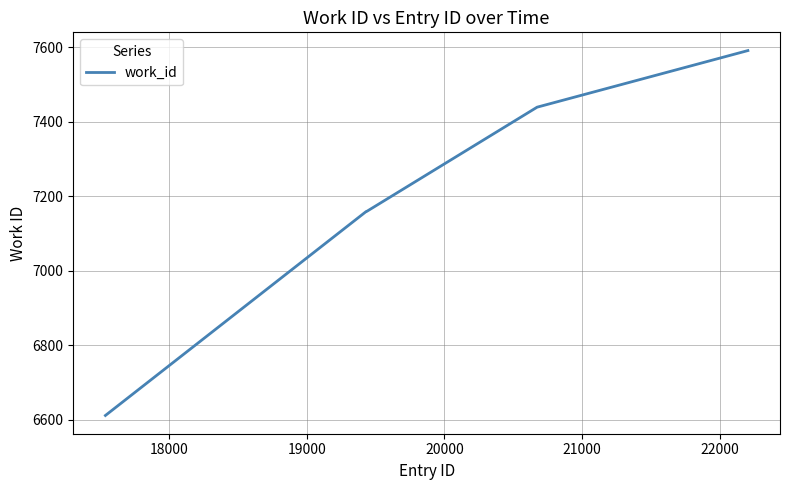

What is the maximum value shown in the chart?

7591